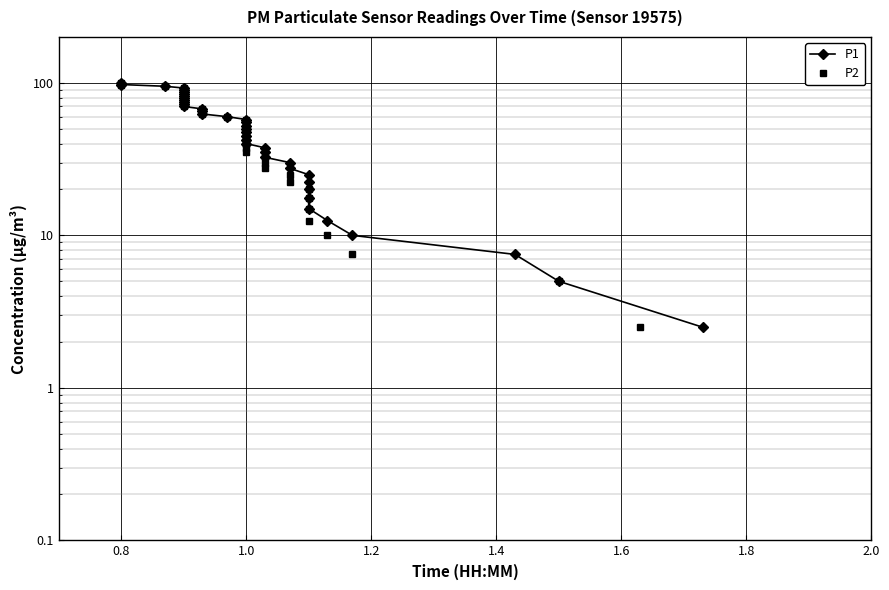

What position from the left is 17?

18